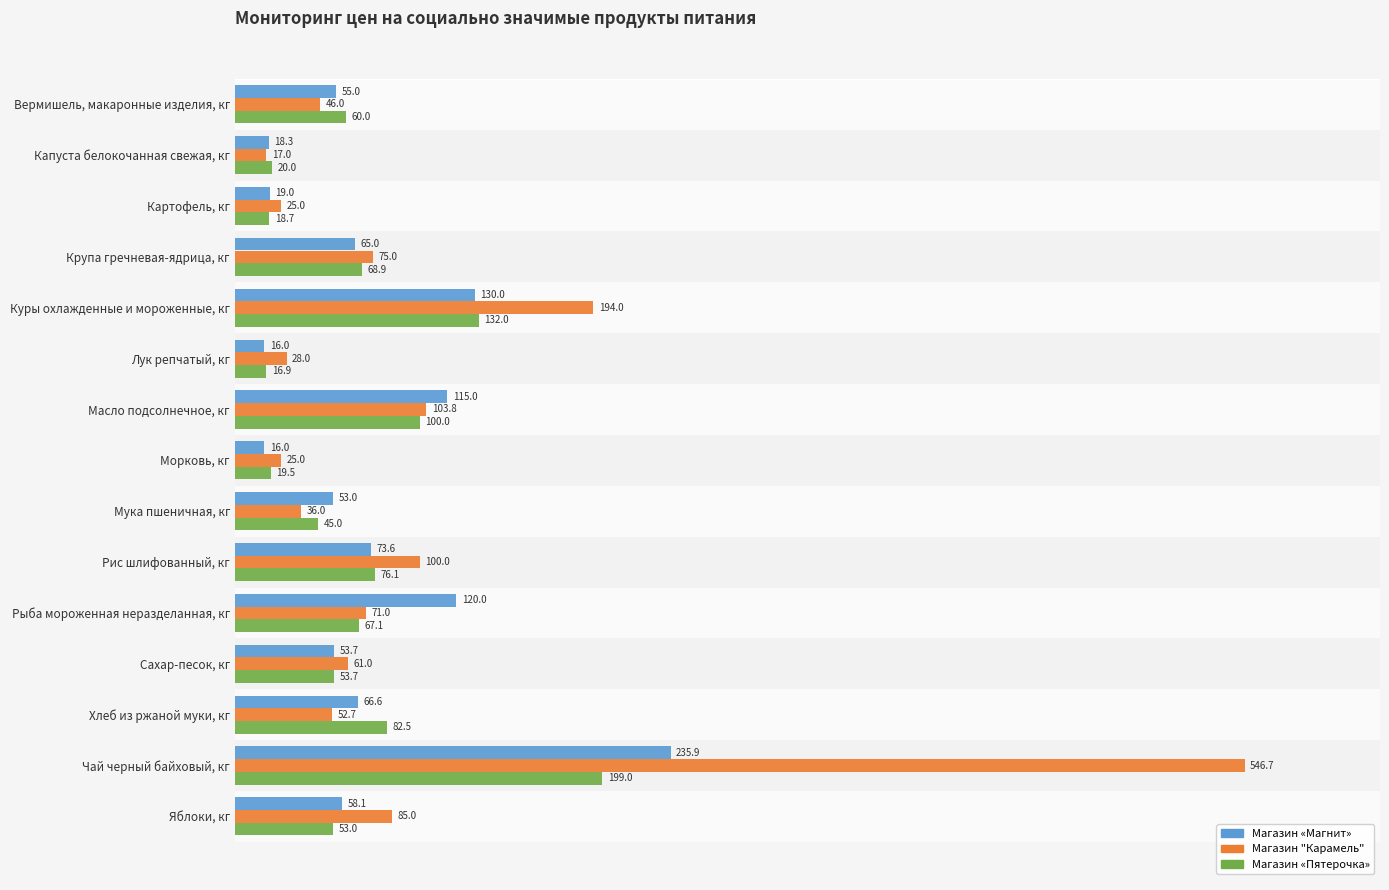

Where is Магазин "Карамель" nearest to the value 281?

Куры охлажденные и мороженные, кг